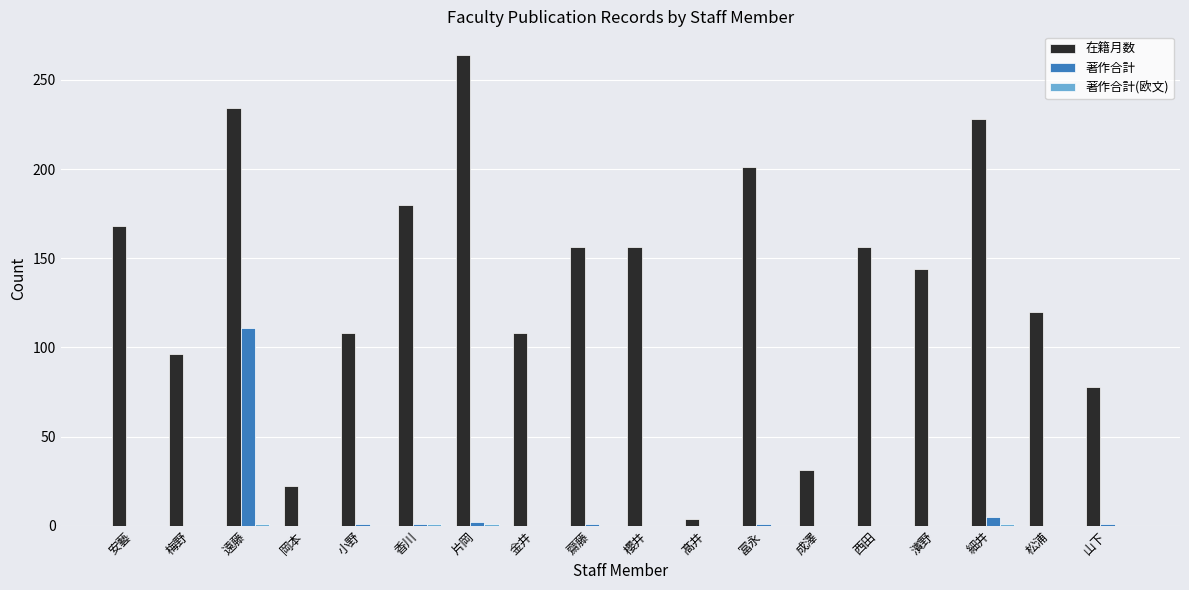

Is it true that 著作合計 equals 0 at 岡本?

True